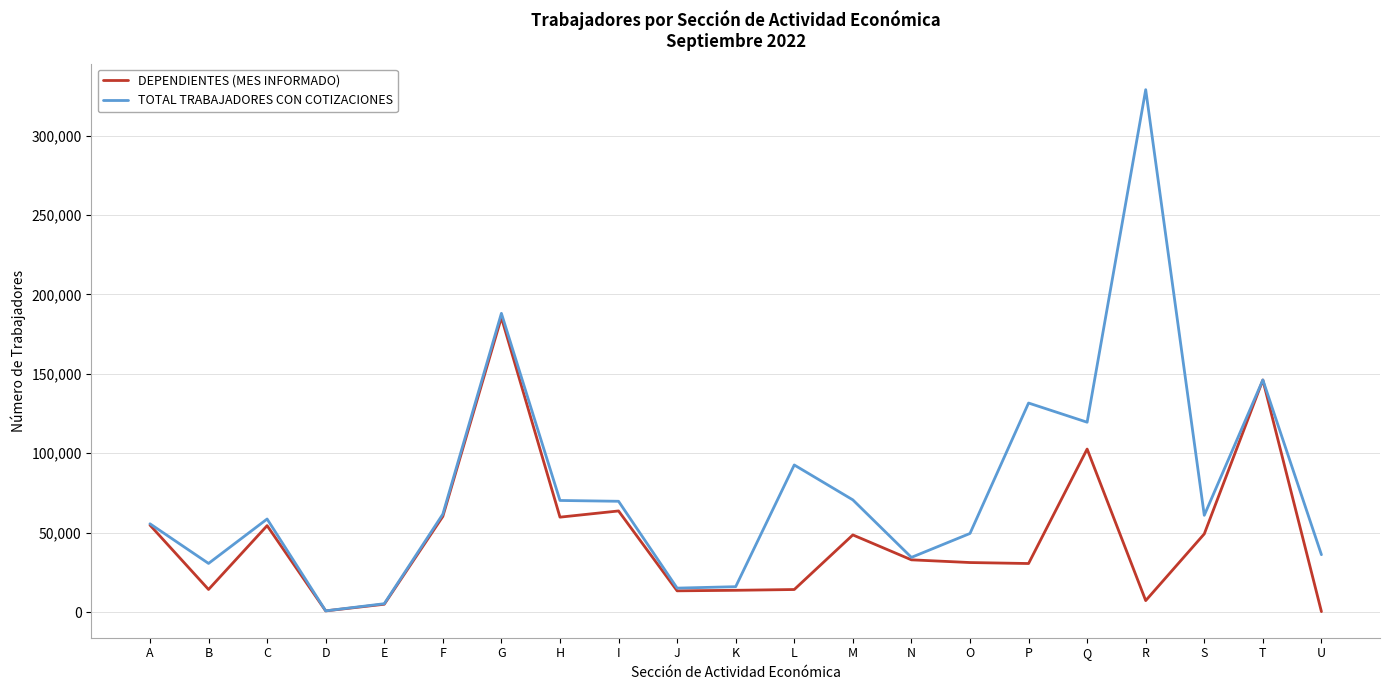

What is the difference between the maximum and minimum values in the DEPENDIENTES (MES INFORMADO) series?

185113